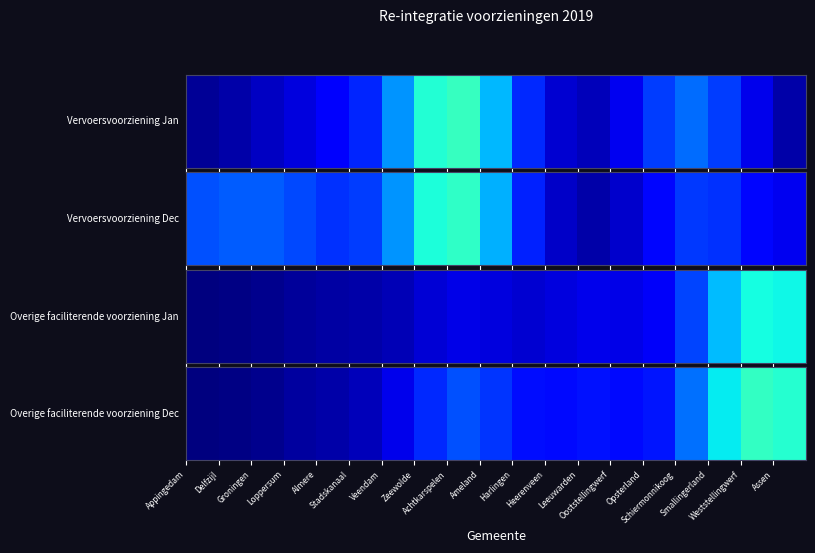

Reading left to right, list all the values displayed in this chart.

0.1	0.4	1.1	2.2	3.1	4.3	7.7	13.2	16.3	14.2	10.9	10.7	11.5	10.6	11.6	18.8	28.6	33.0	31.6